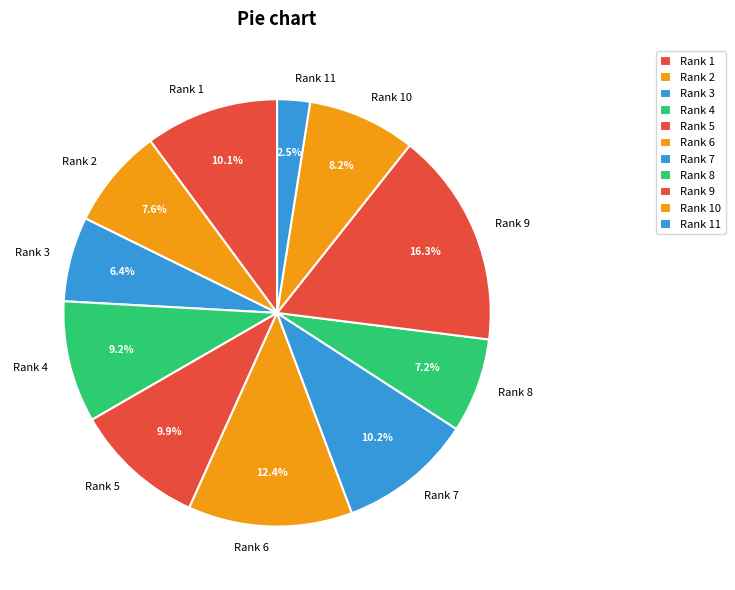

What is the total percentage of Rank 9 and Rank 2?

23.9%